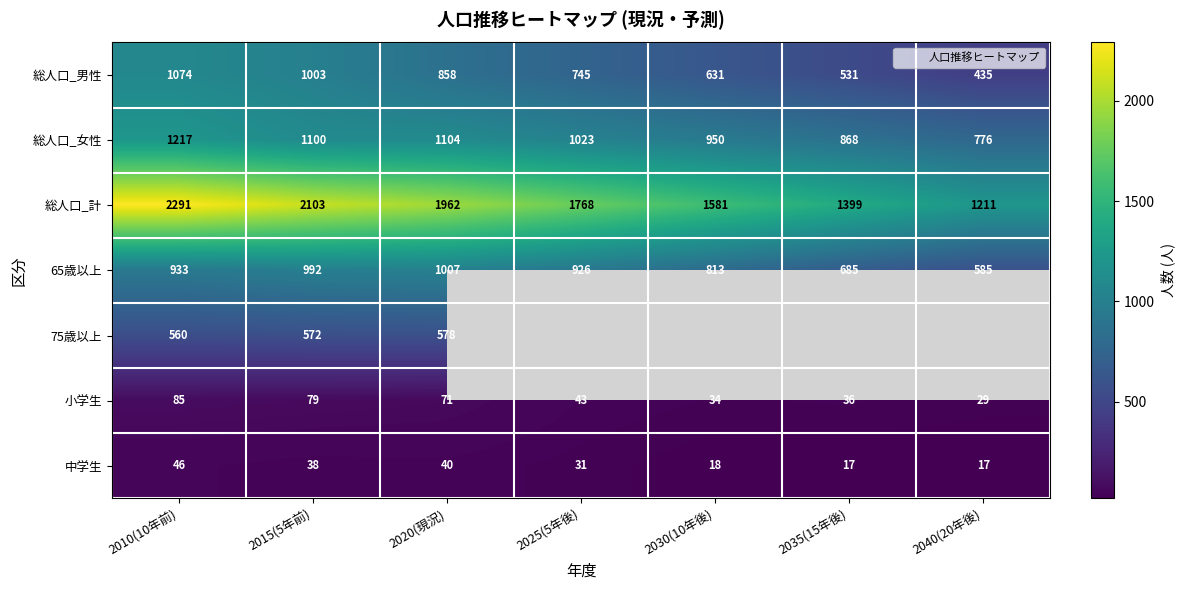

What is the sum of the 65歳以上 values at 2035(15年後) and 2040(20年後)?

1270.0